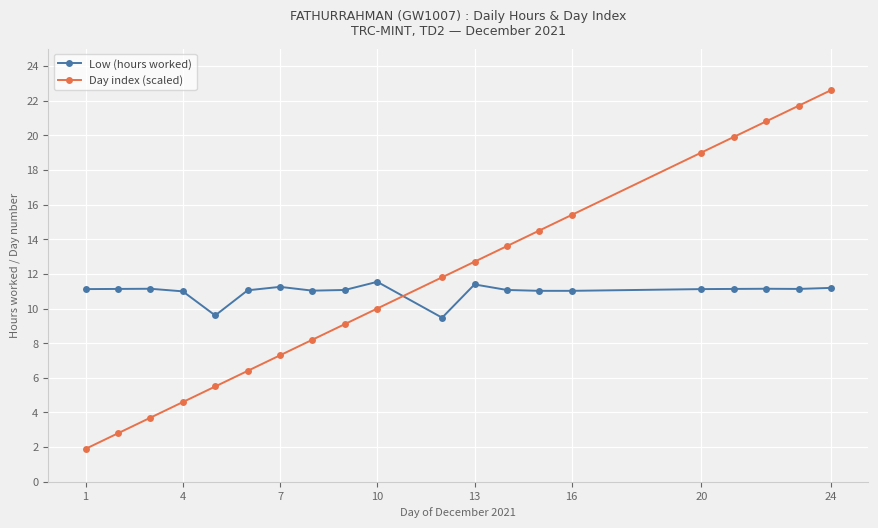

True or false: Day index (scaled) has more than 1 points higher than both neighbors.

False